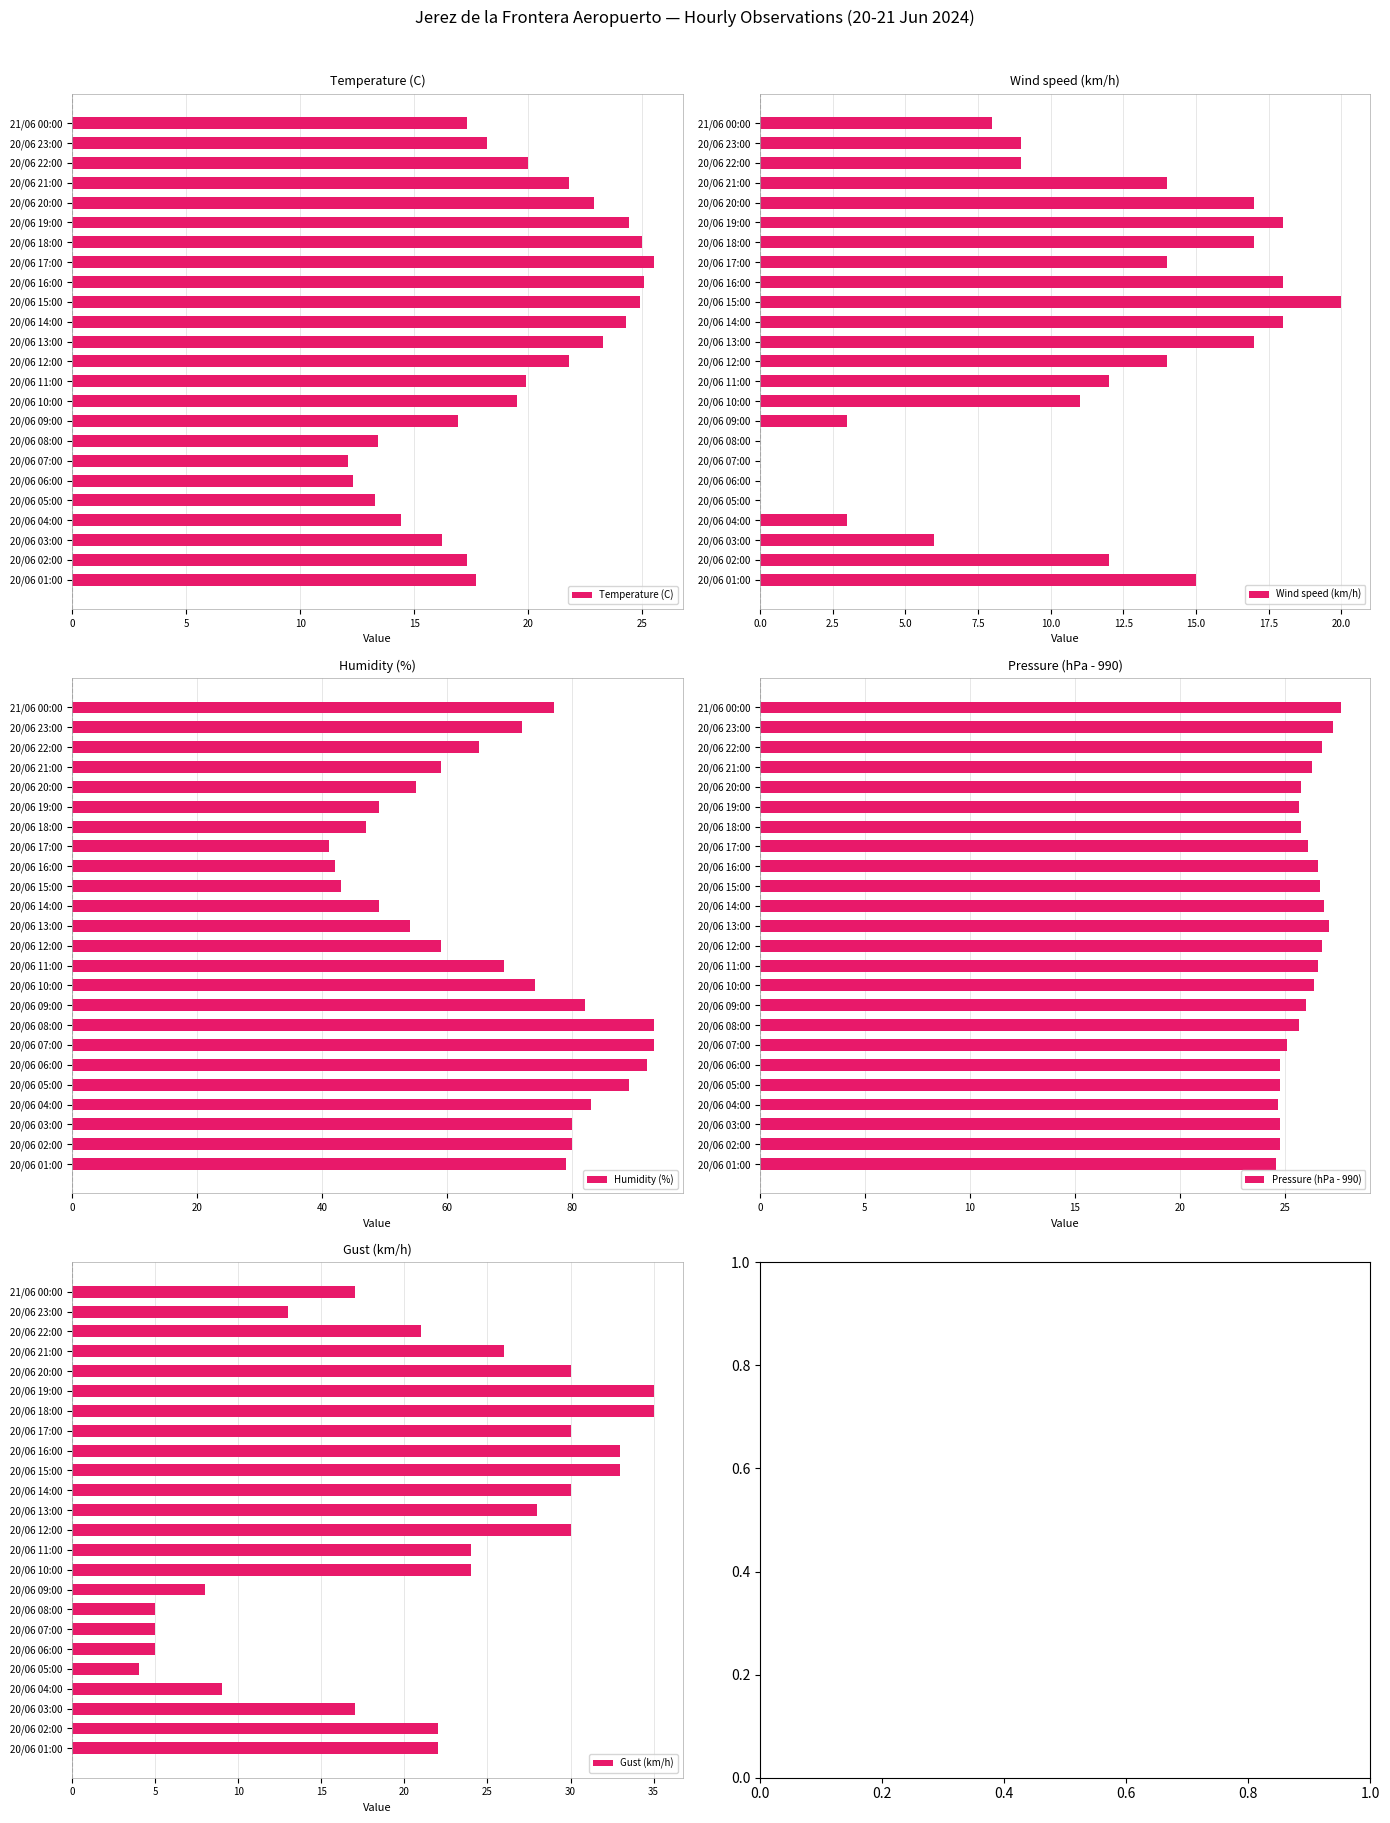

What is the difference between the maximum and second lowest values in the Temperature (C) series?

13.2